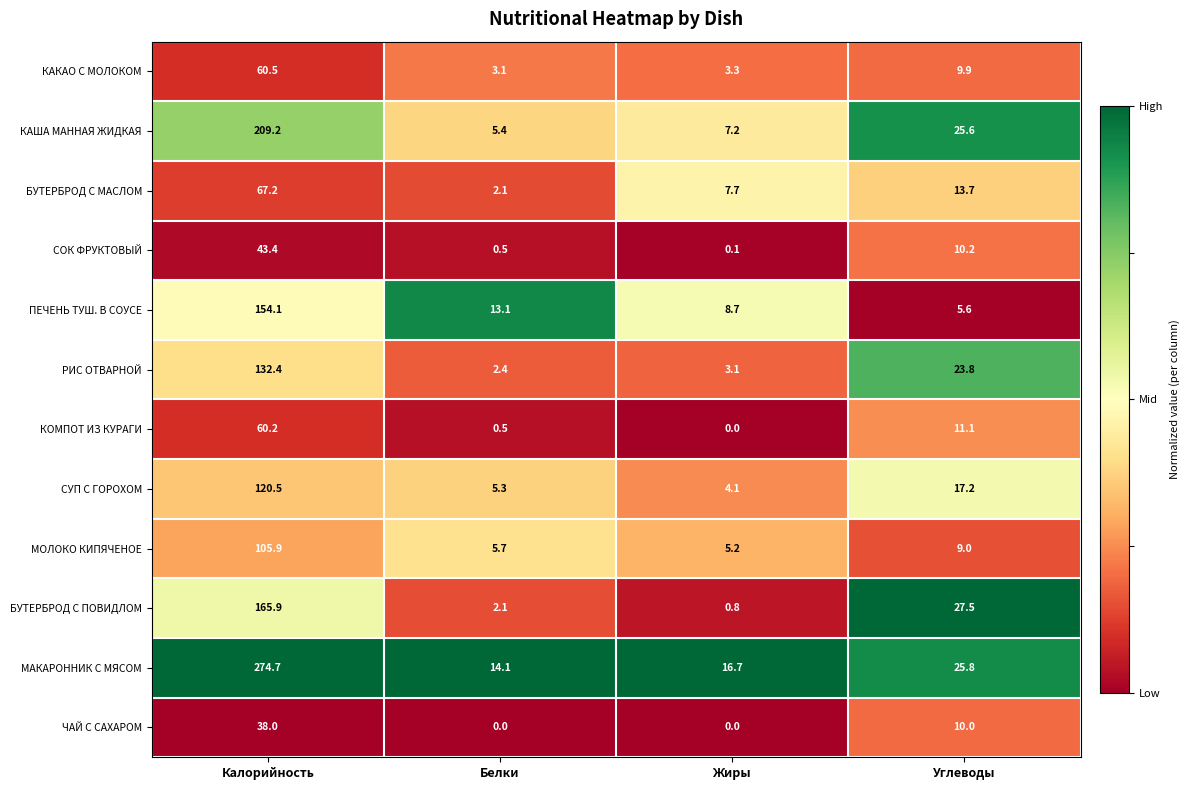

What value does the МАКАРОННИК С МЯСОМ series have at Калорийность?

274.7